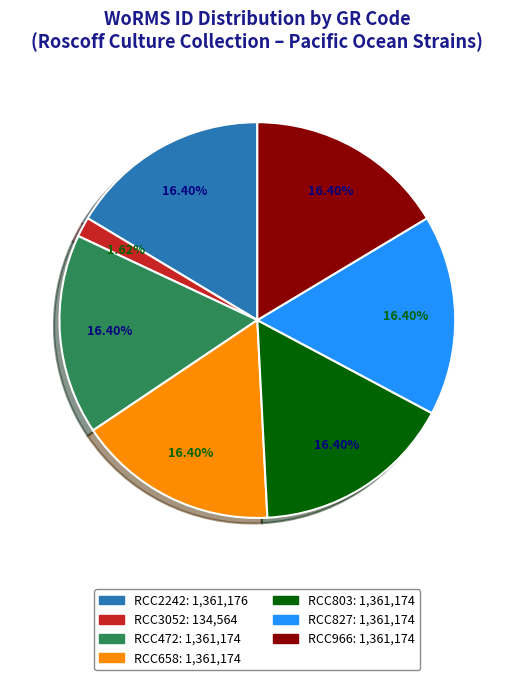

Is there any slice that represents more than half of the pie?

No